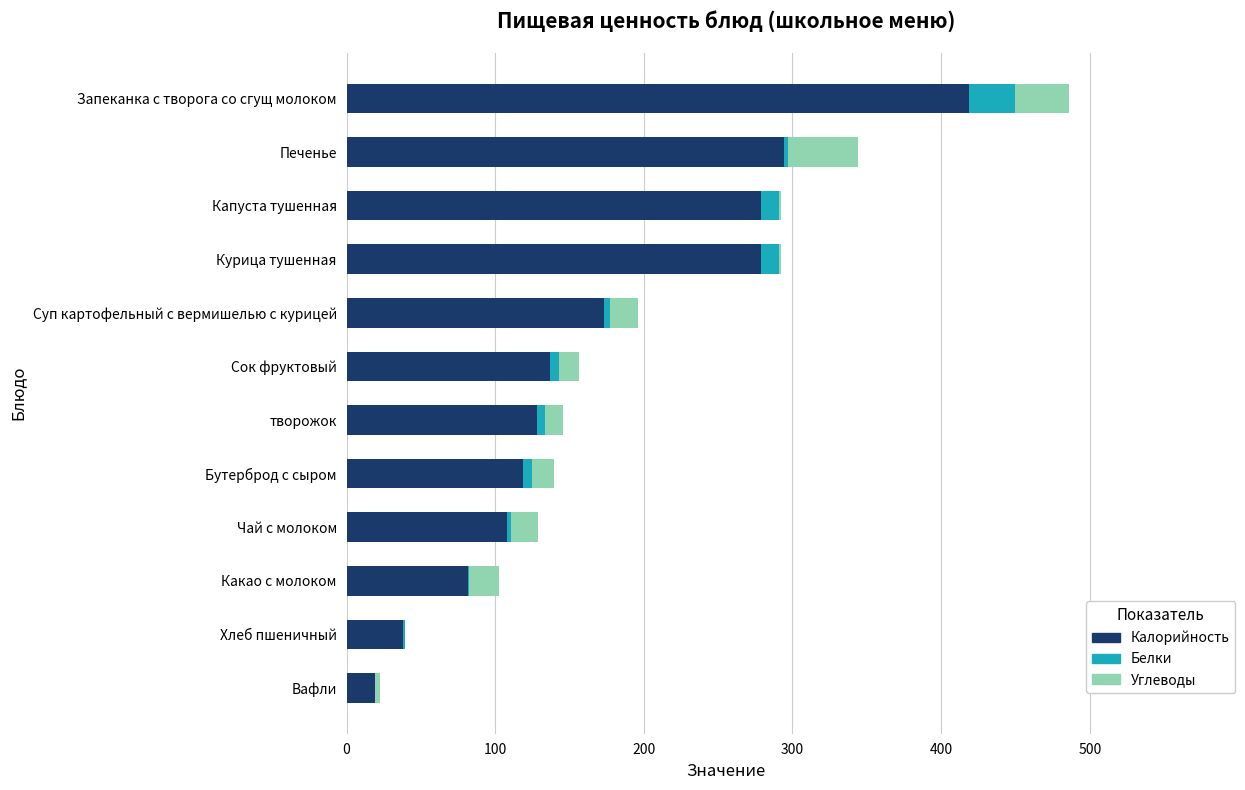

At which category is the sum across all series the highest?

Запеканка с творога со сгущ молоком